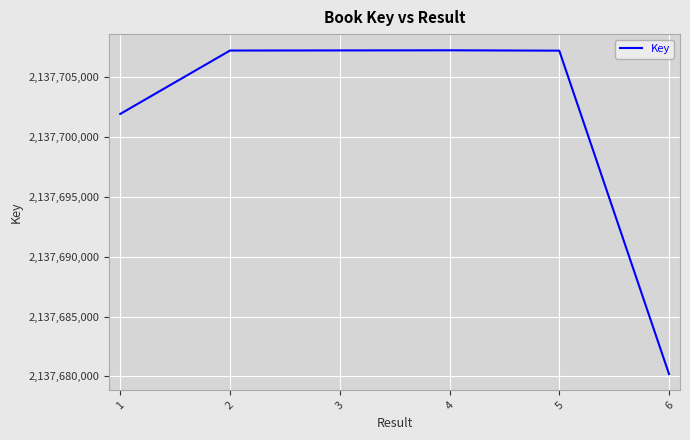

How many series are shown in this chart?

1